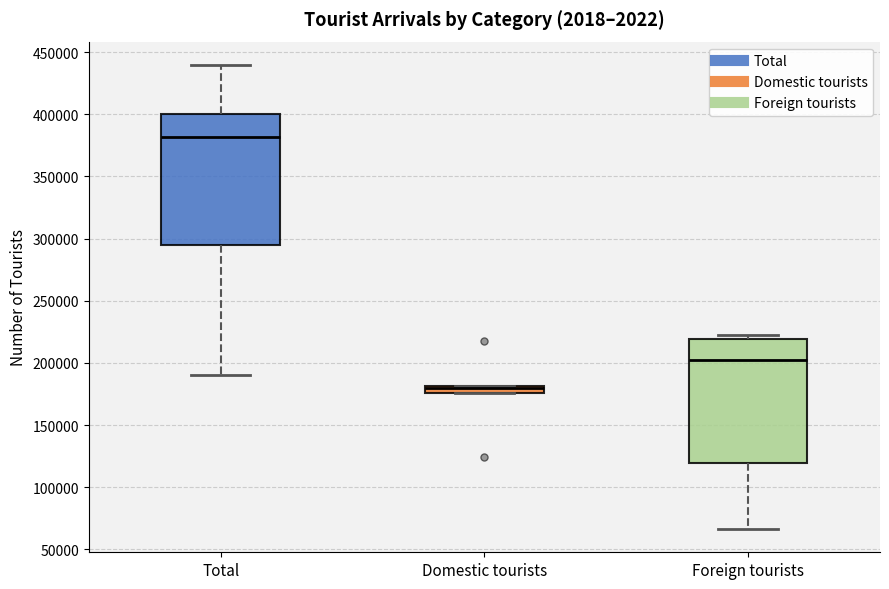

Where is the lower edge of the box for Foreign tourists on the y-axis? The values are not printed on the chart, so give them approximately, as read against the axis.

120000